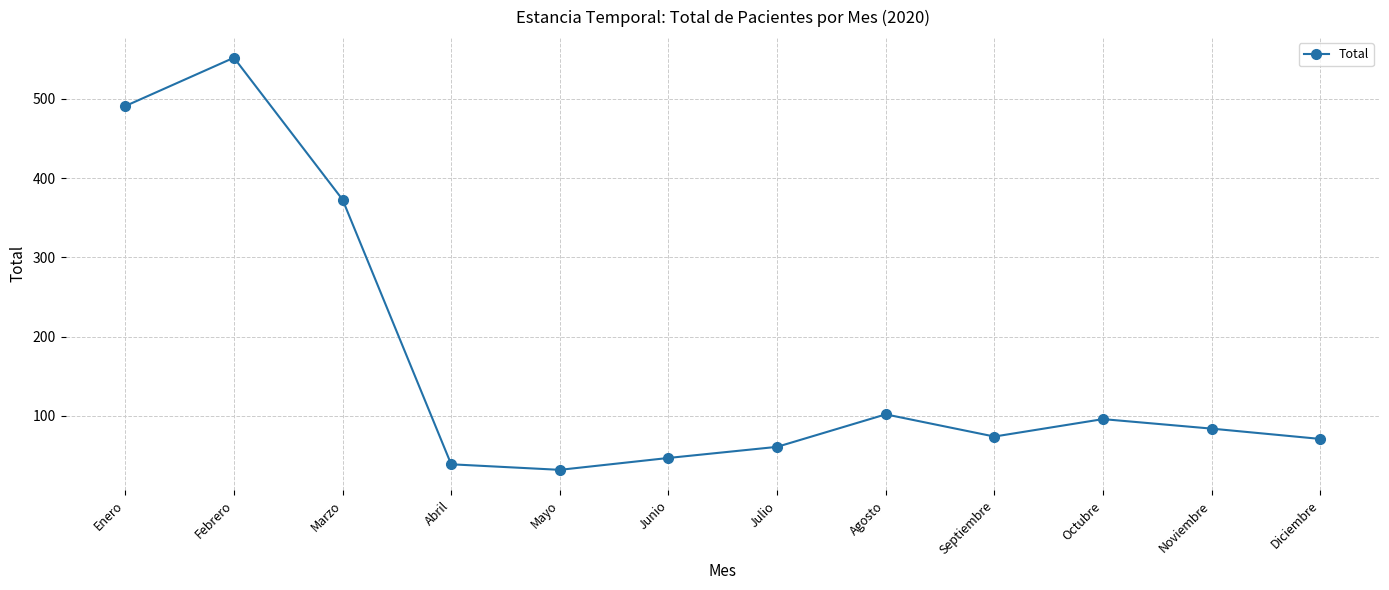

Reading left to right, what are all the values shown in this chart?

491	552	373	39	32	47	61	102	74	96	84	71